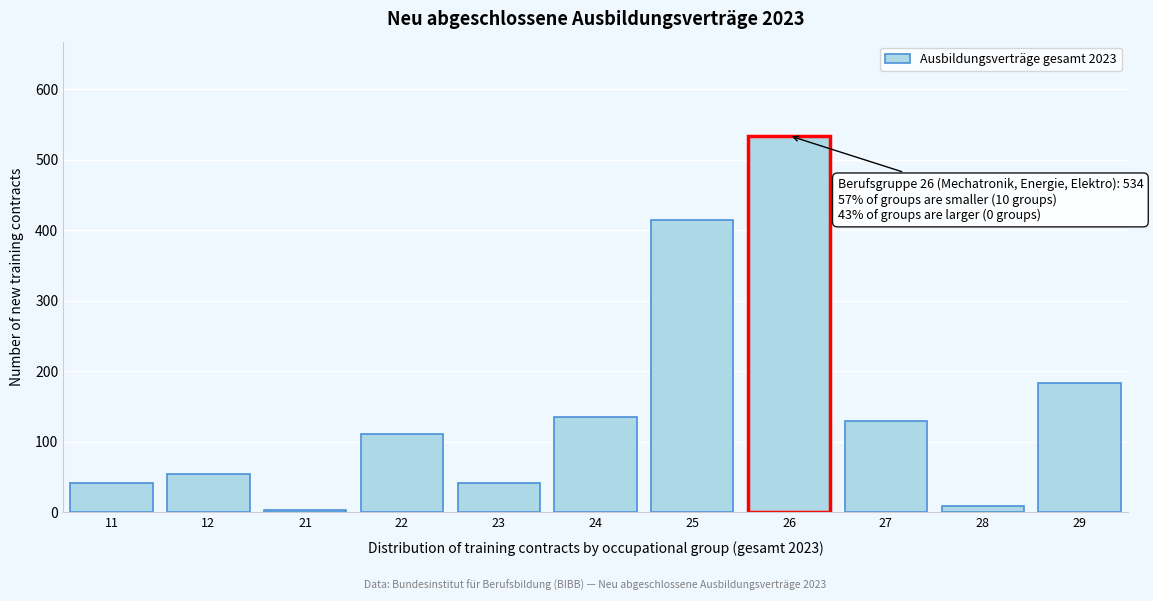

Reading right to left, transcribe all the data shown in this chart.

183	9	129	534	414	135	42	111	3	54	42